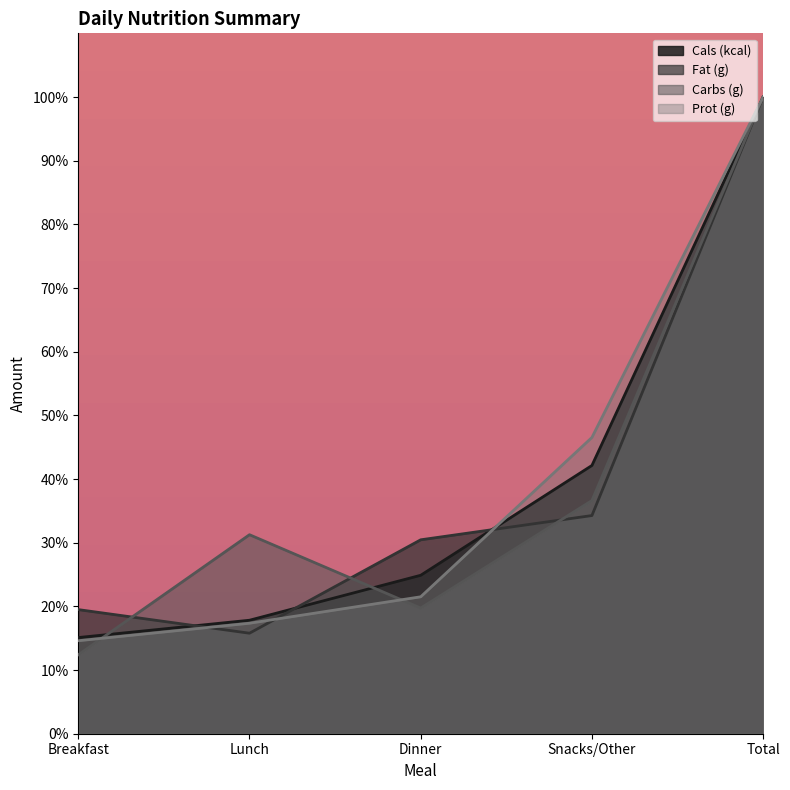

Which category has the highest value in the Carbs (g) series?

Total